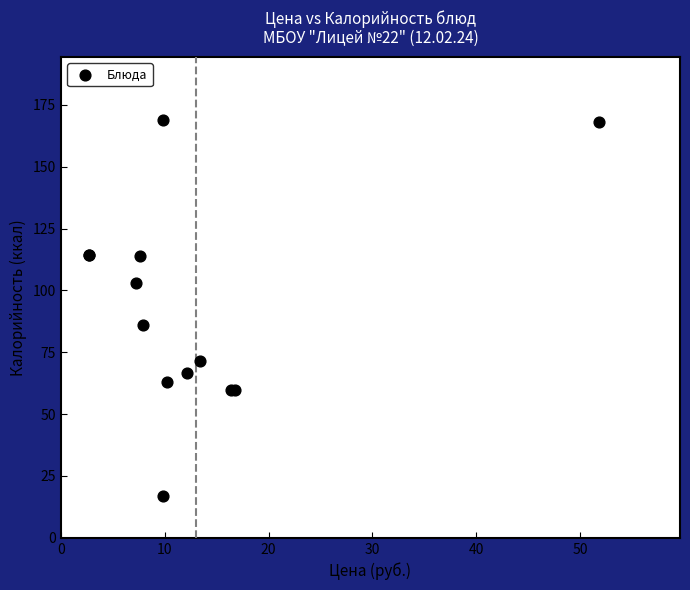

What Y value in the scatter plot is closest to 92?

86.0